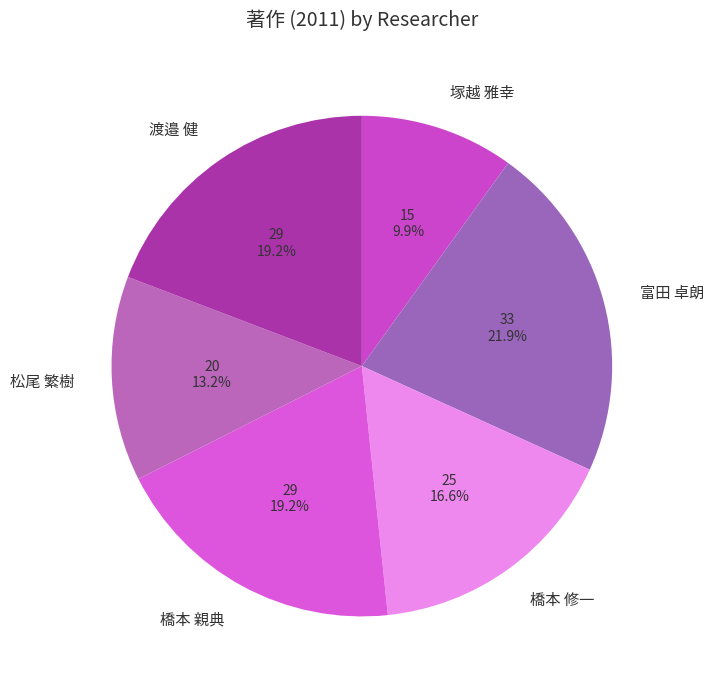

The 塚越 雅幸 slice represents 10% of the pie. True or false?

True